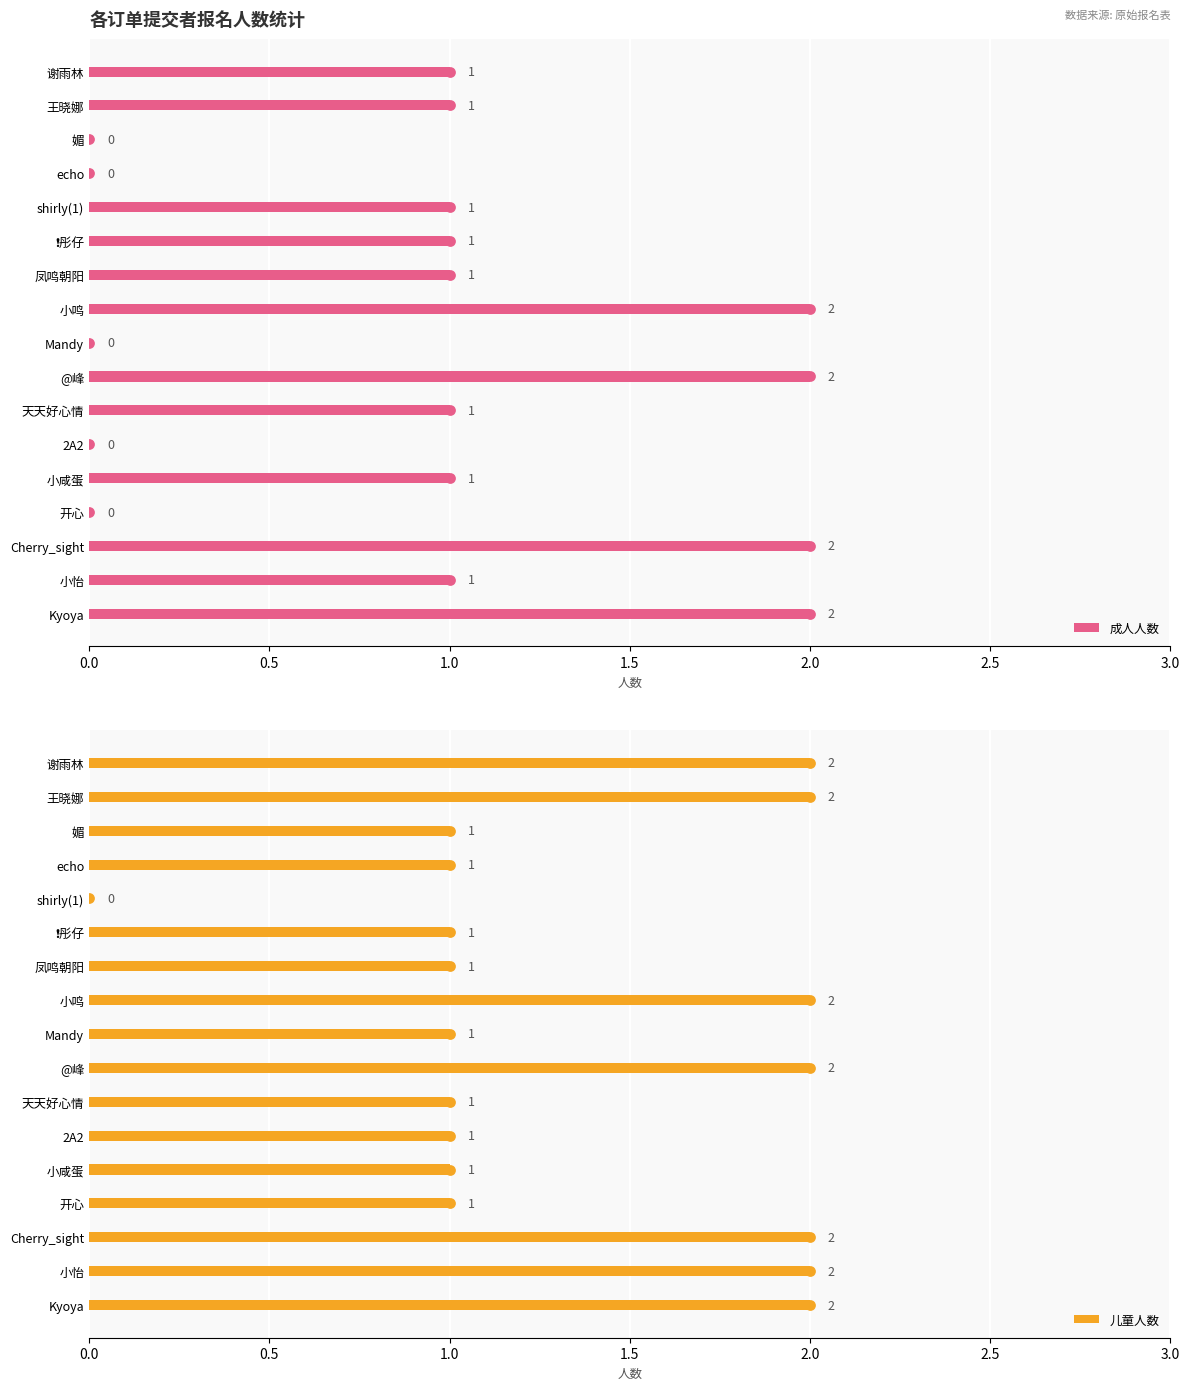

True or false: 成人人数 has a value of 1 at 小咸蛋.

True